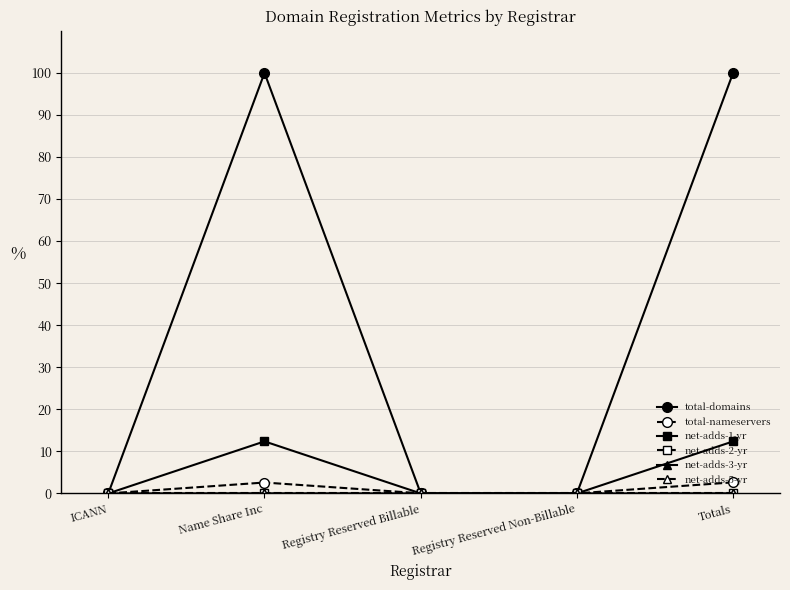

Which series has the largest total across all categories?

total-domains